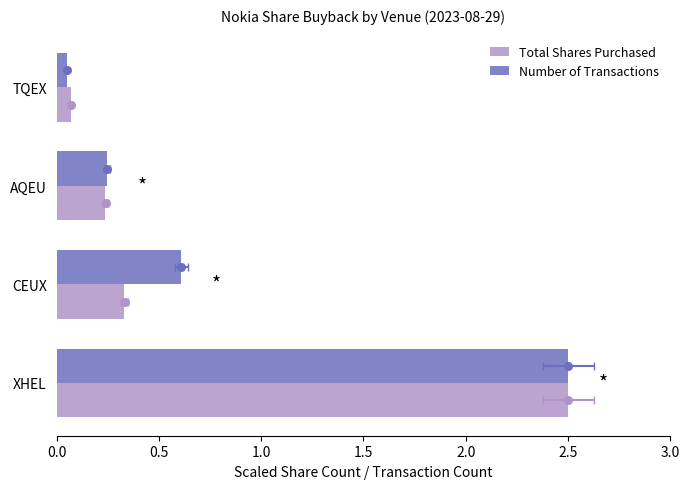

Which series has the largest total across all categories?

Number of Transactions